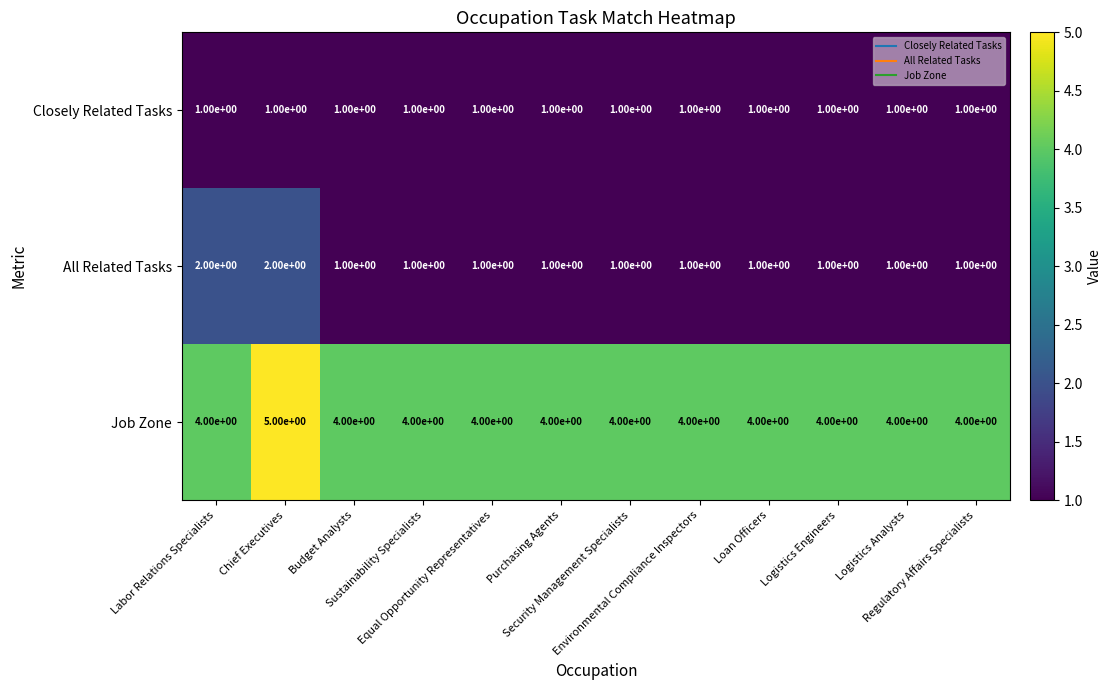

At how many categories does at least one series exceed 3?

12